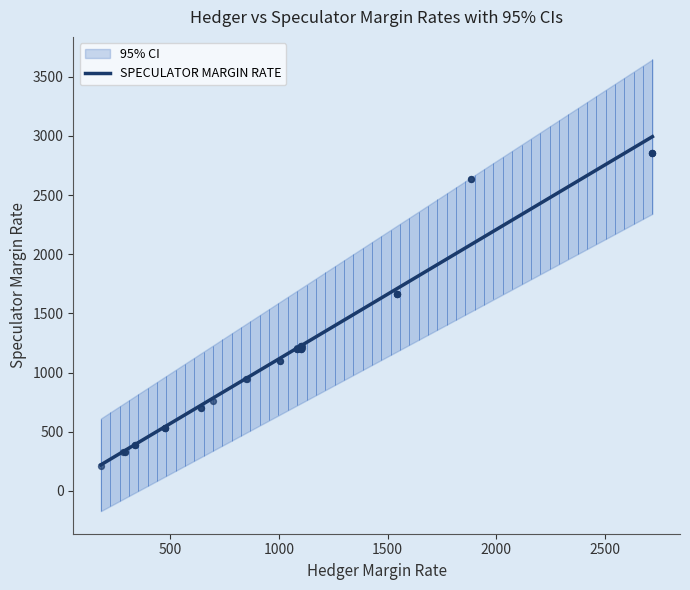

What is the maximum value for SPECULATOR MARGIN RATE?

2994.2